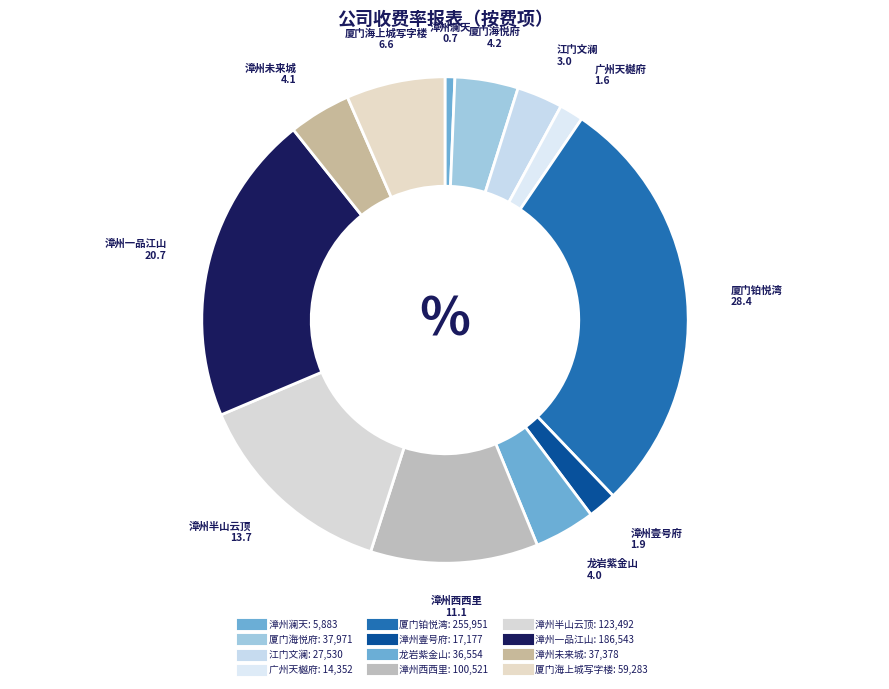

How many slices are in this pie chart?

12